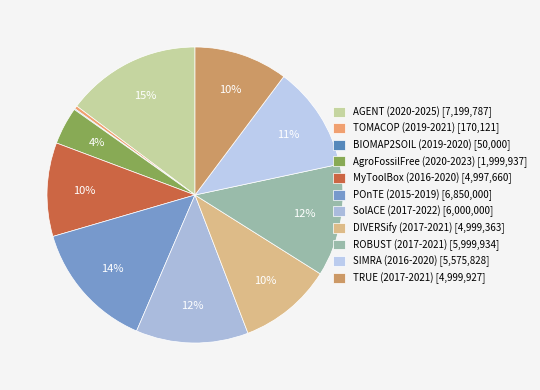

What is the smallest slice in the pie chart?

BIOMAP2SOIL (2019-2020)